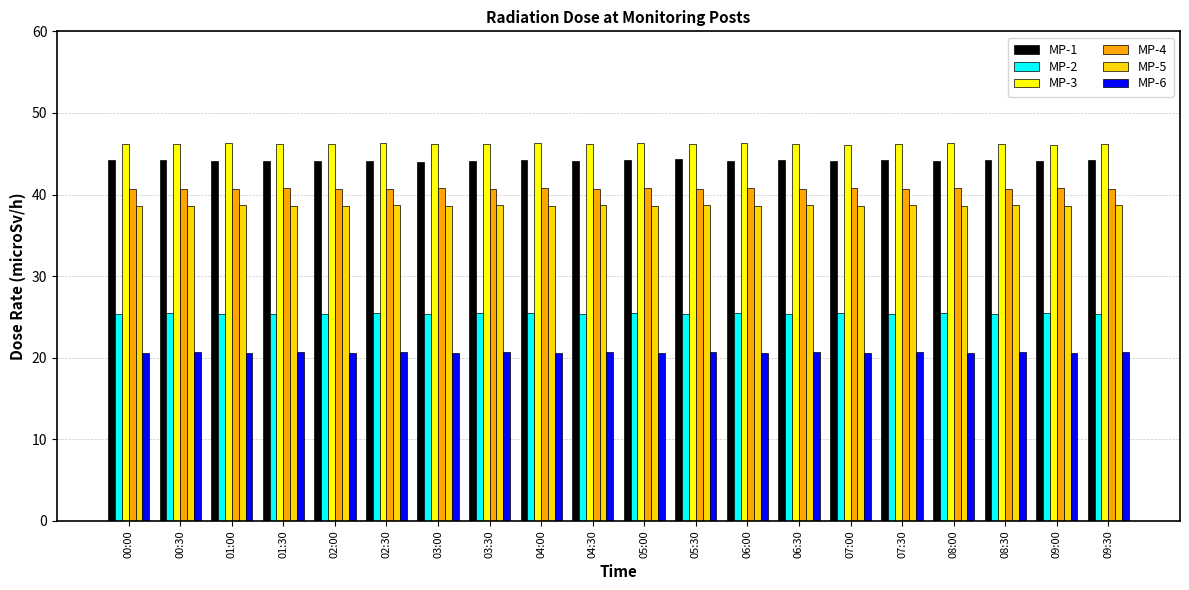

How many bars are there in each group?

6